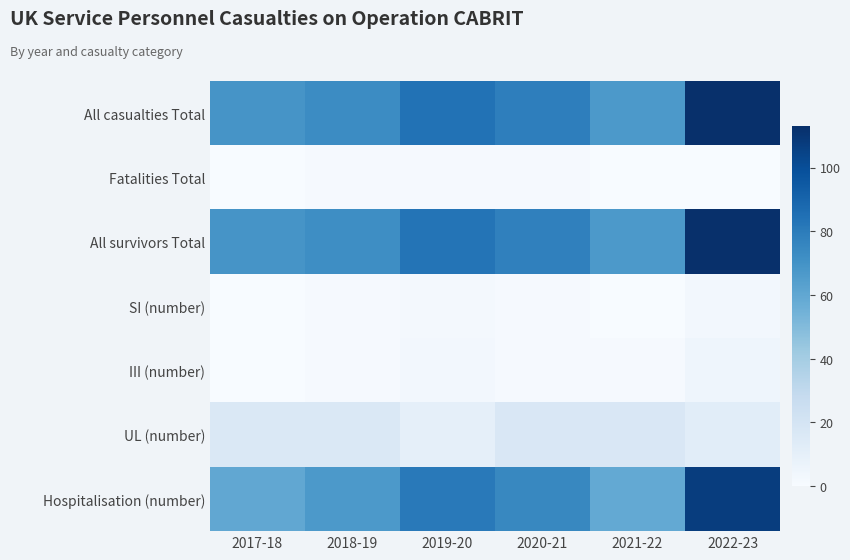

Which has a higher value, 2019-20 or 2021-22?

2019-20